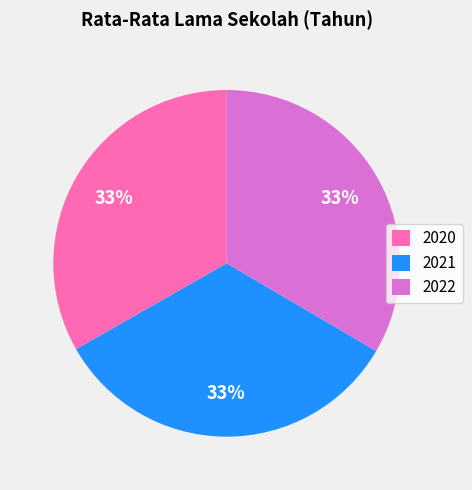

Is 2020 the majority of the pie?

No